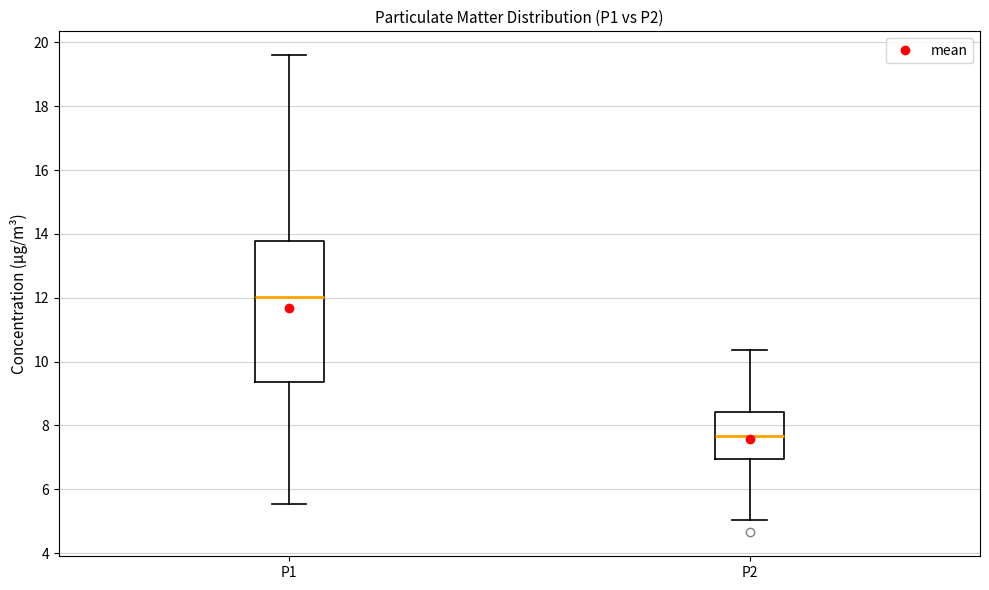

Reading left to right, read every box against the y-axis: the position of its median line, the range the box covers, and the ends of its whiskers. The values are not printed on the chart, so give them approximately, as read against the axis.

P1: median 12.0, box 9.4 to 13.8, whiskers 5.6 to 19.6
P2: median 7.6, box 7.0 to 8.4, whiskers 5.0 to 10.4